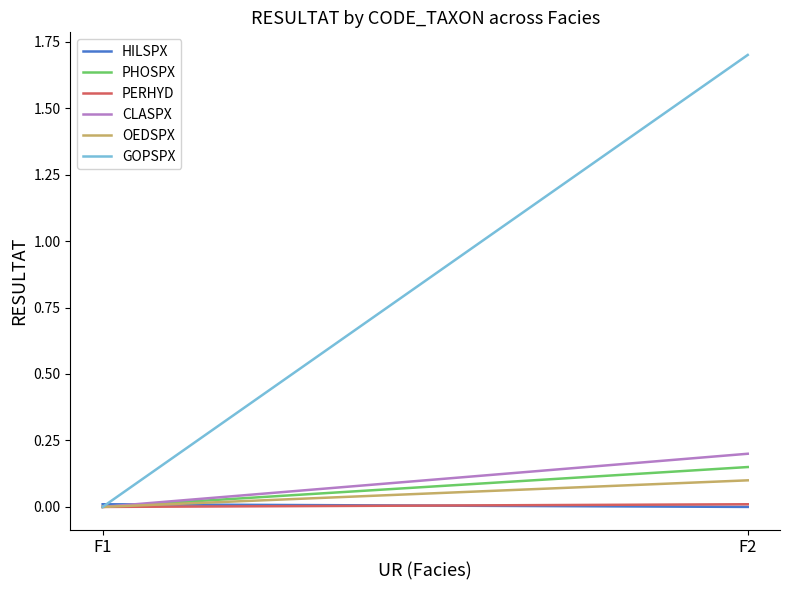

Which series changed the most between F1 and F2?

GOPSPX